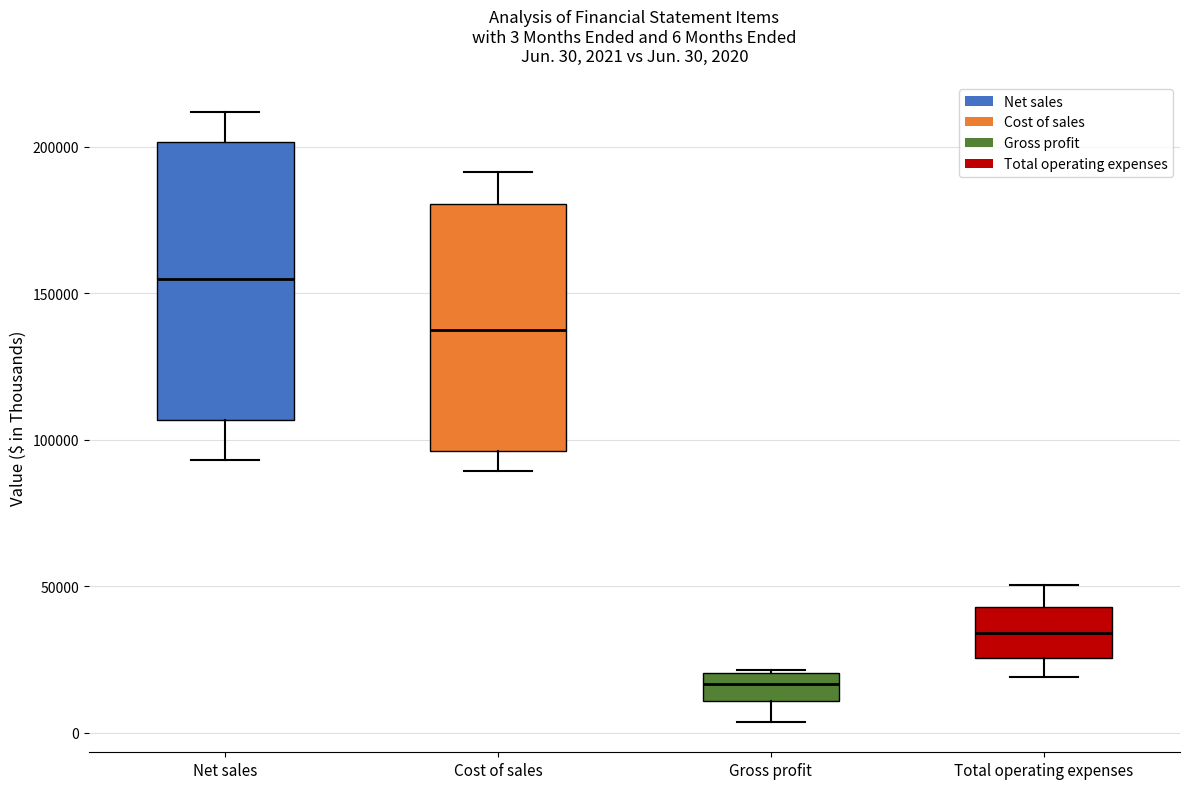

Which box is the tallest, from its lower edge to its upper edge?

Net sales